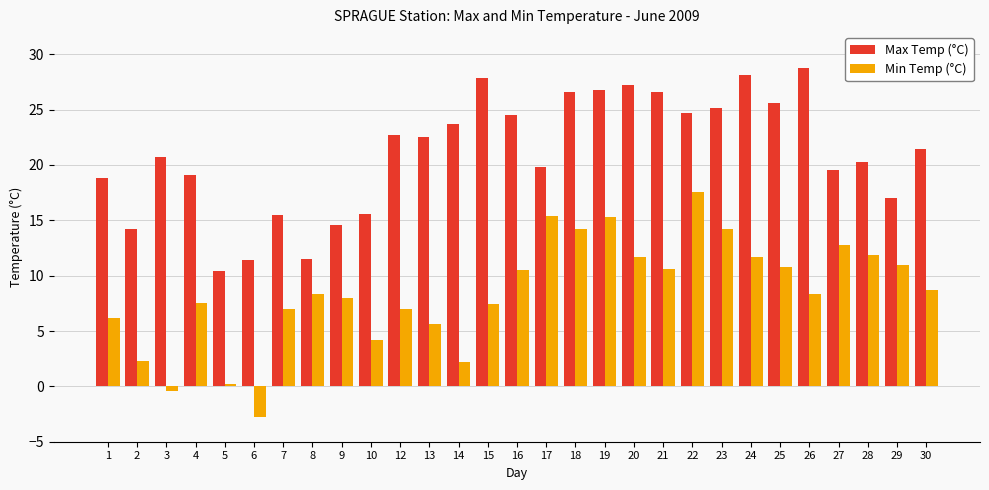

At 30, list the series in order from smallest to largest.

Min Temp (°C), Max Temp (°C)